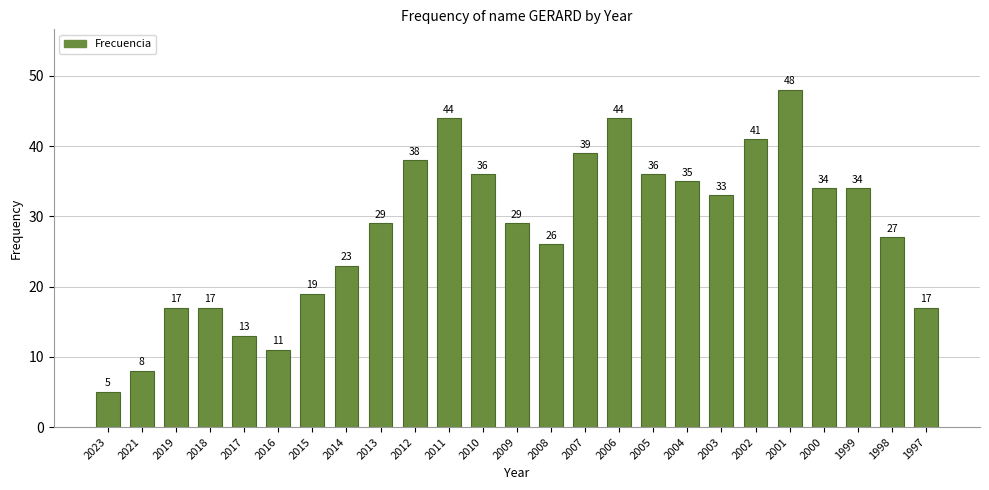

Reading left to right, list all the values displayed in this chart.

2023=5	2021=8	2019=17	2018=17	2017=13	2016=11	2015=19	2014=23	2013=29	2012=38	2011=44	2010=36	2009=29	2008=26	2007=39	2006=44	2005=36	2004=35	2003=33	2002=41	2001=48	2000=34	1999=34	1998=27	1997=17